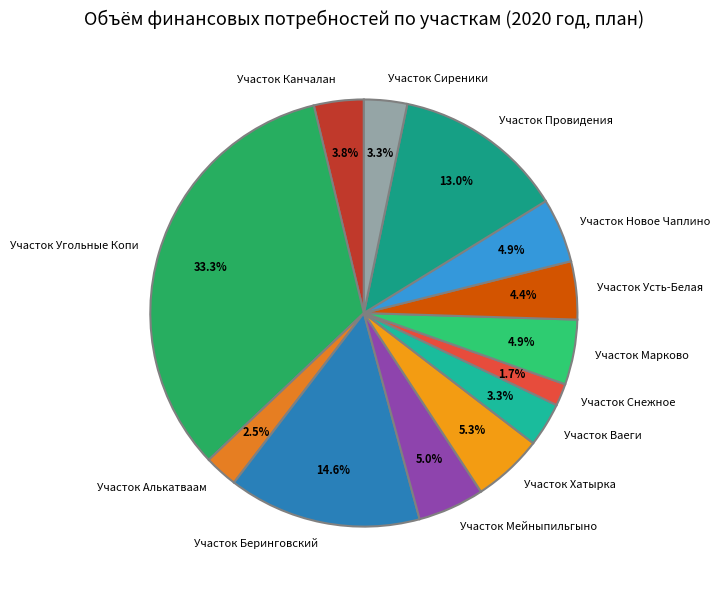

Do Участок Новое Чаплино and Участок Мейныпильгыно together represent more than half of the pie?

No